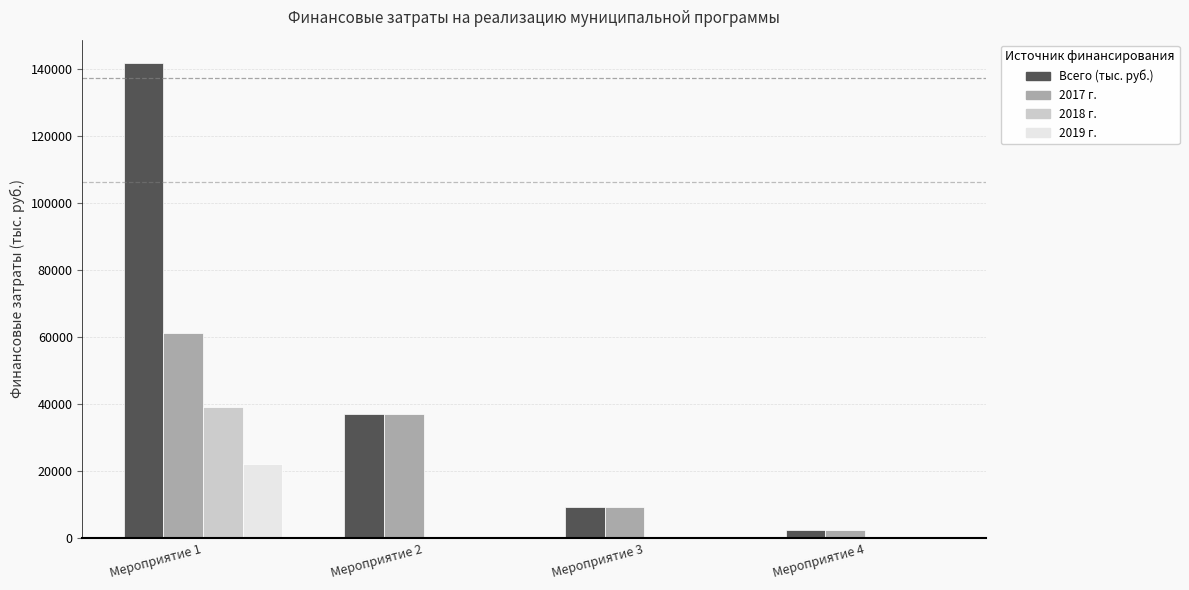

How many distinct data groups are displayed?

4